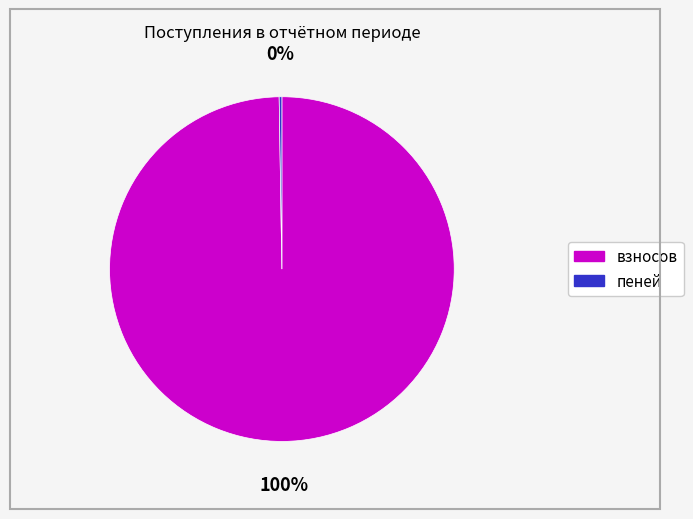

What is the largest slice in the pie chart?

взносов